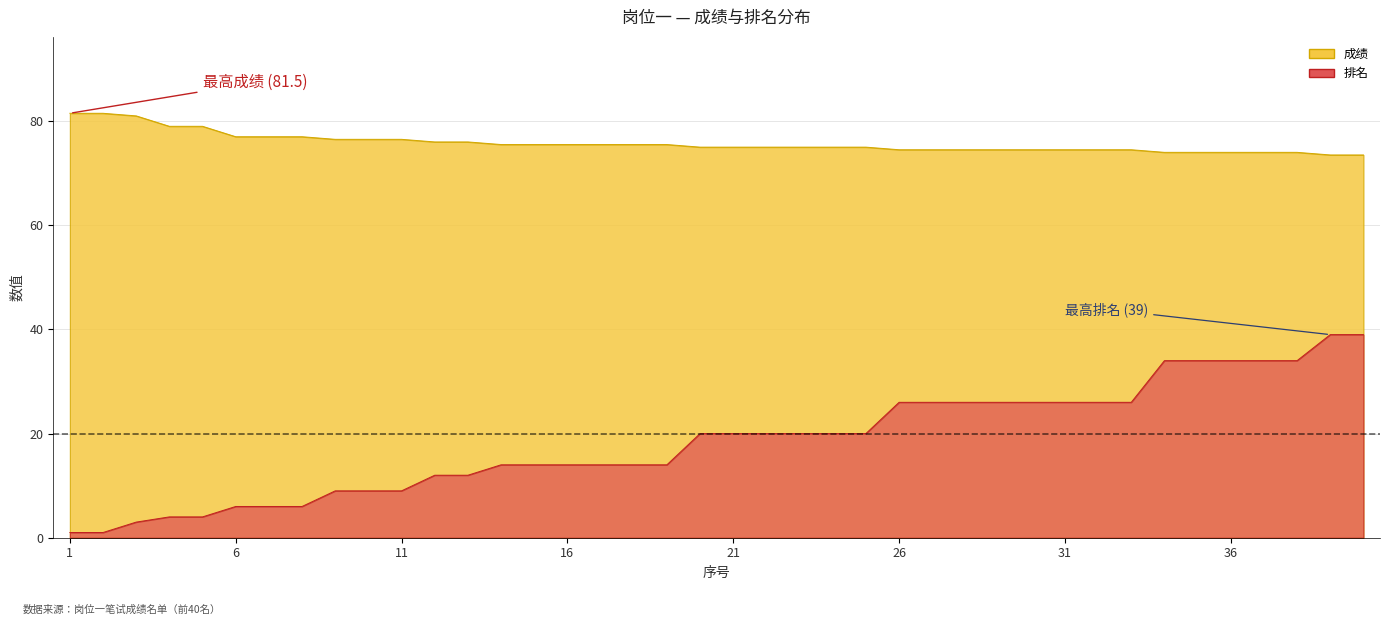

Reading right to left, transcribe all the data shown in this chart.

成绩: 73.5	73.5	74.0	74.0	74.0	74.0	74.0	74.5	74.5	74.5	74.5	74.5	74.5	74.5	74.5	75.0	75.0	75.0	75.0	75.0	75.0	75.5	75.5	75.5	75.5	75.5	75.5	76.0	76.0	76.5	76.5	76.5	77.0	77.0	77.0	79.0	79.0	81.0	81.5	81.5
排名: 39.0	39.0	34.0	34.0	34.0	34.0	34.0	26.0	26.0	26.0	26.0	26.0	26.0	26.0	26.0	20.0	20.0	20.0	20.0	20.0	20.0	14.0	14.0	14.0	14.0	14.0	14.0	12.0	12.0	9.0	9.0	9.0	6.0	6.0	6.0	4.0	4.0	3.0	1.0	1.0